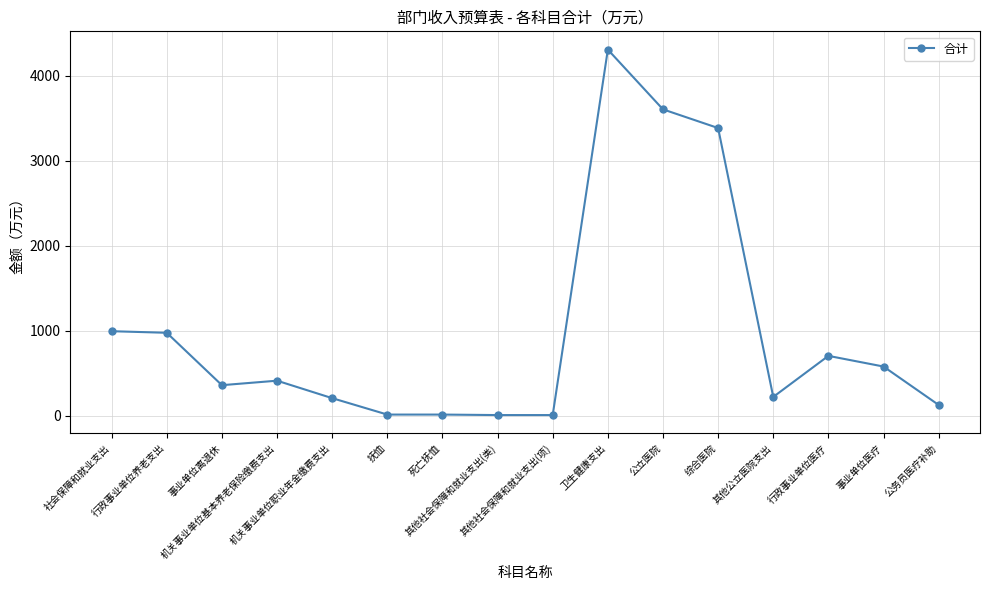

At which category does the chart reach its peak across all series?

卫生健康支出